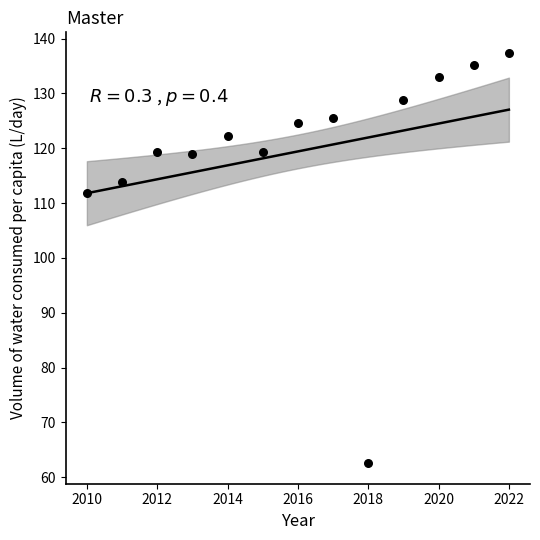

What Y value in the scatter plot is closest to 99?

111.8